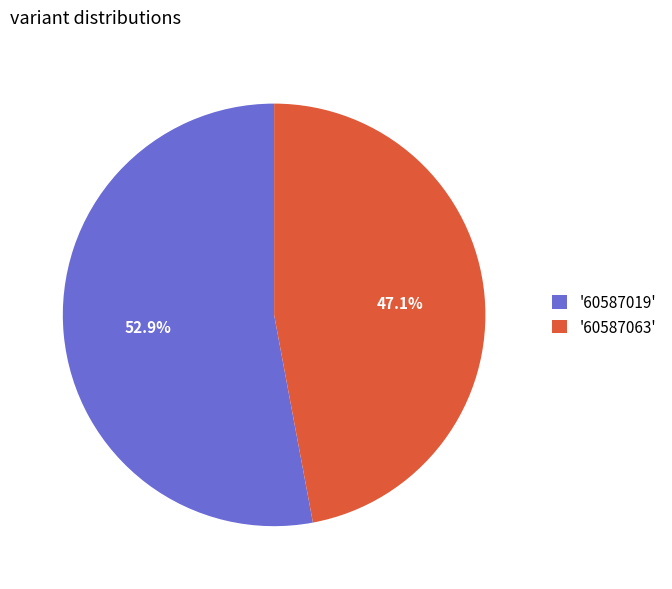

Which category accounts for the majority?

'60587019'